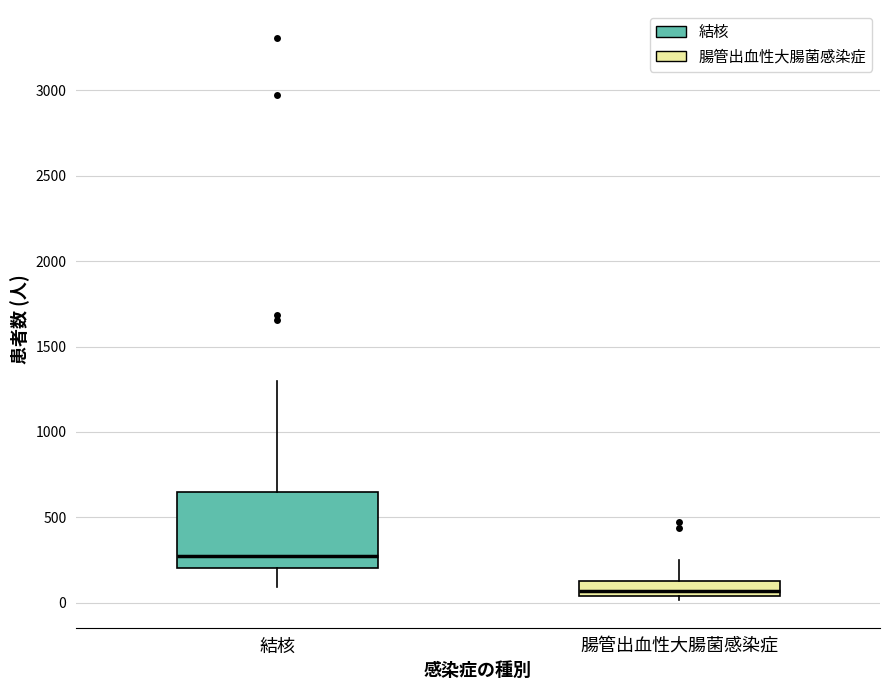

Comparing the boxes themselves (not the whiskers), which one is the tallest?

結核